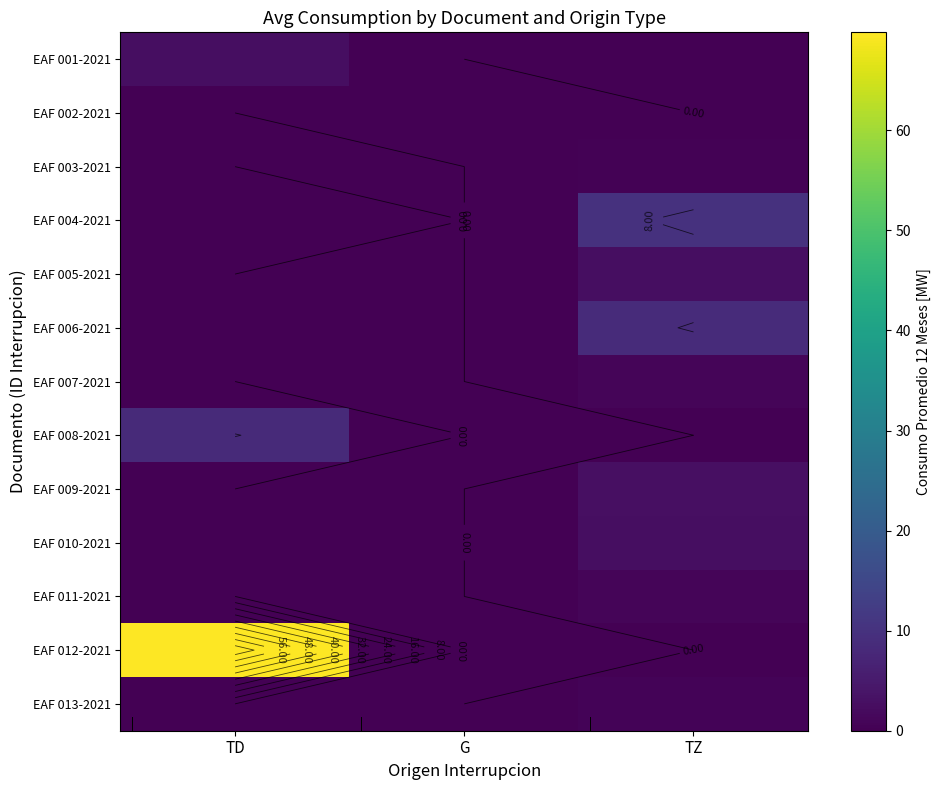

At TZ, list the series in order from largest to smallest.

EAF 004-2021, EAF 006-2021, EAF 009-2021, EAF 005-2021, EAF 010-2021, EAF 011-2021, EAF 007-2021, EAF 013-2021, EAF 003-2021, EAF 001-2021, EAF 002-2021, EAF 008-2021, EAF 012-2021